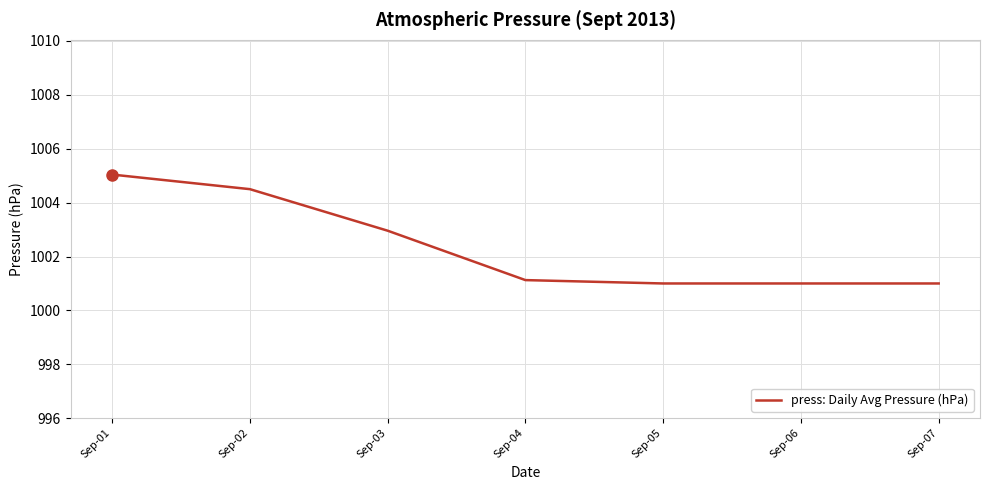

The chart shows a value of 1665.3 at Sep-06. True or false?

False